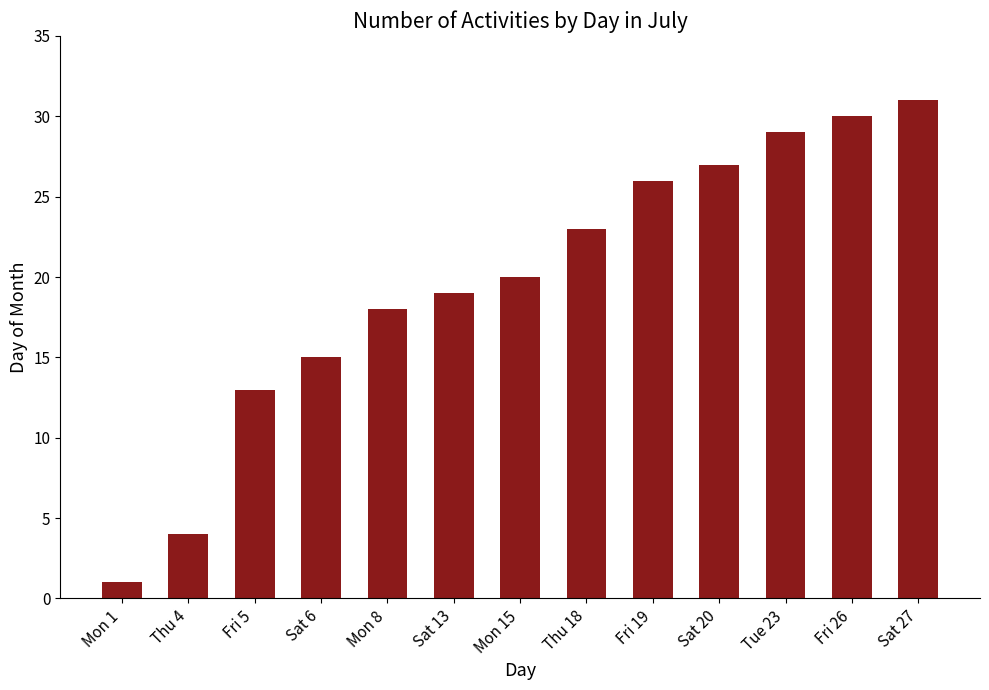

List the labels in order of value, largest first.

Sat 27, Fri 26, Tue 23, Sat 20, Fri 19, Thu 18, Mon 15, Sat 13, Mon 8, Sat 6, Fri 5, Thu 4, Mon 1